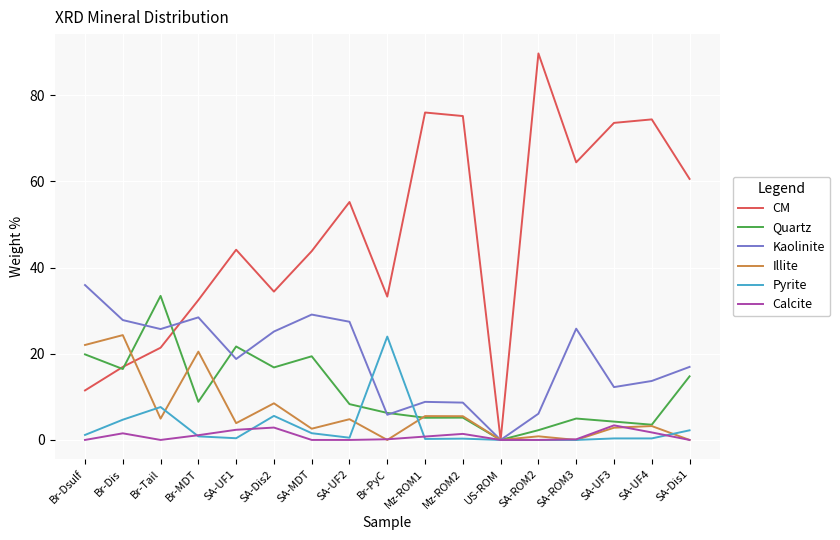

The Kaolinite series shows 18.8 at SA-UF1. True or false?

True